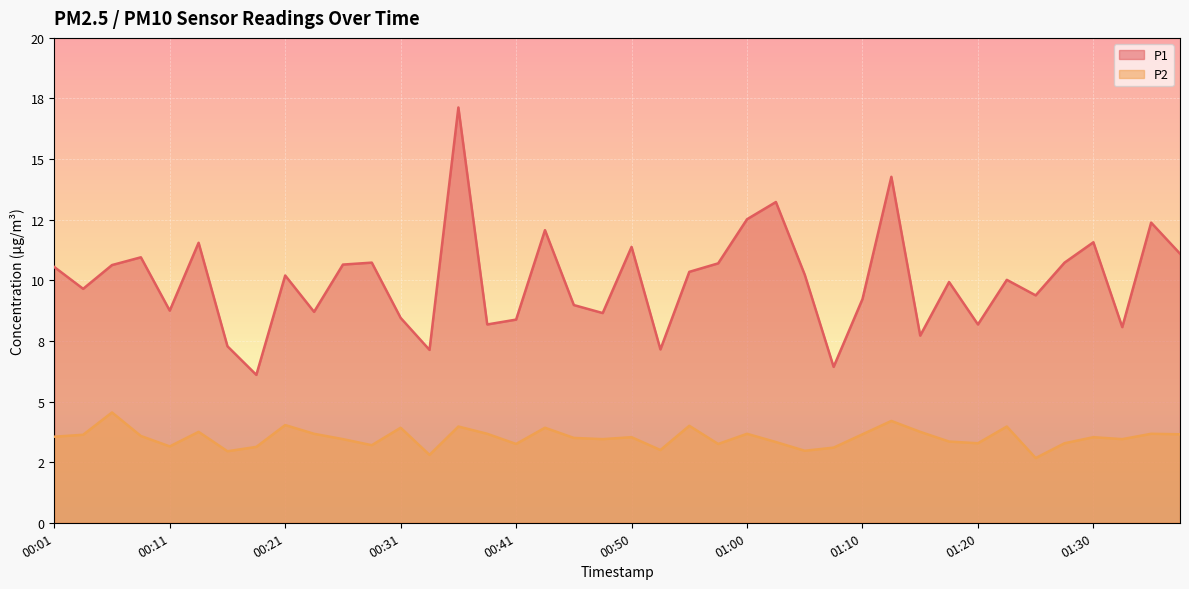

True or false: P2 and P1 cross at least once.

False